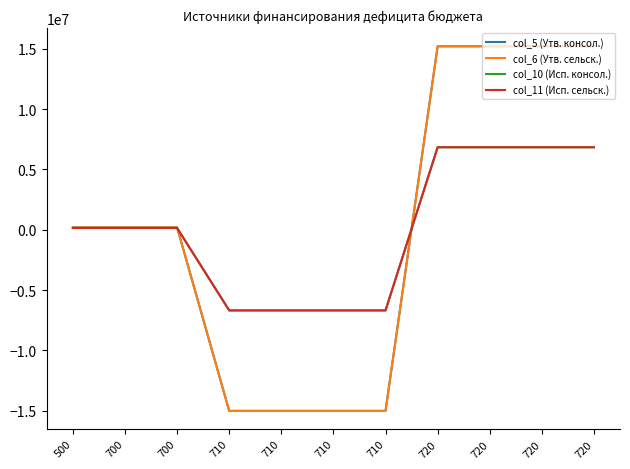

Does the chart display data point markers on the line(s)?

No